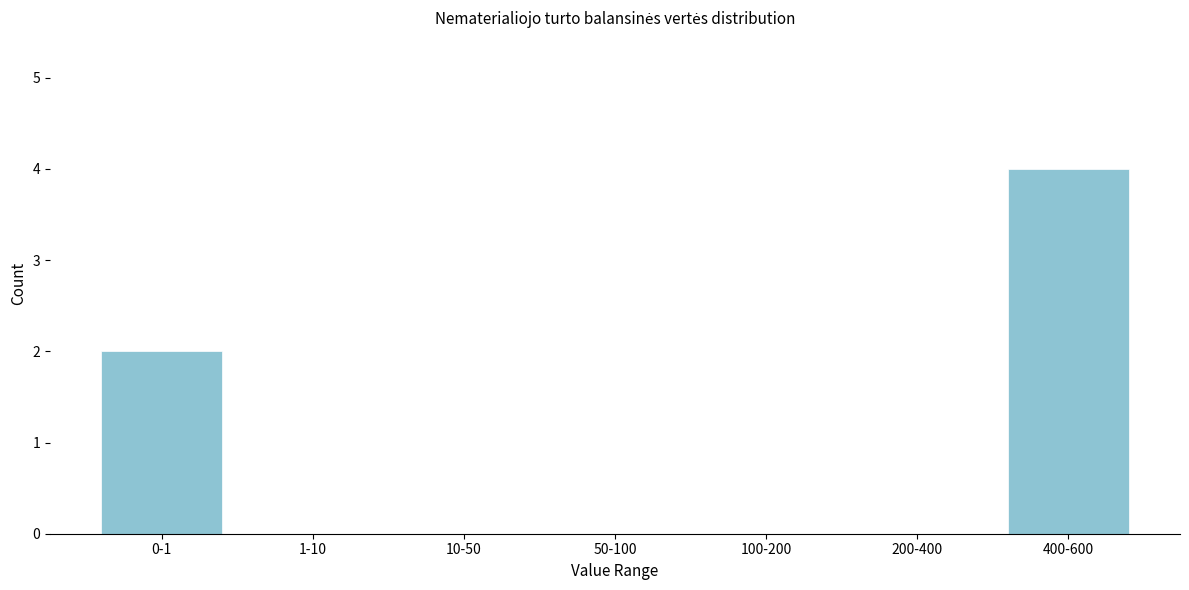

Reading left to right, extract all data points from this chart.

0-1=2	1-10=0	10-50=0	50-100=0	100-200=0	200-400=0	400-600=4